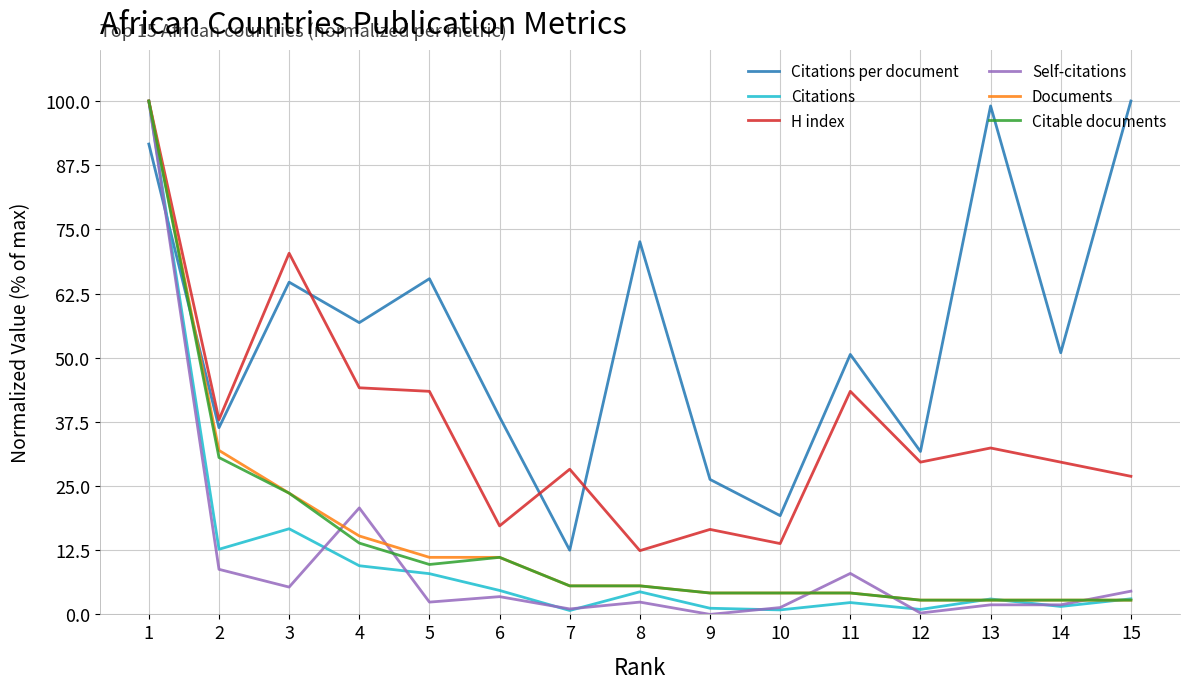

Between 5 and 7, which series saw the biggest shift?

Citations per document